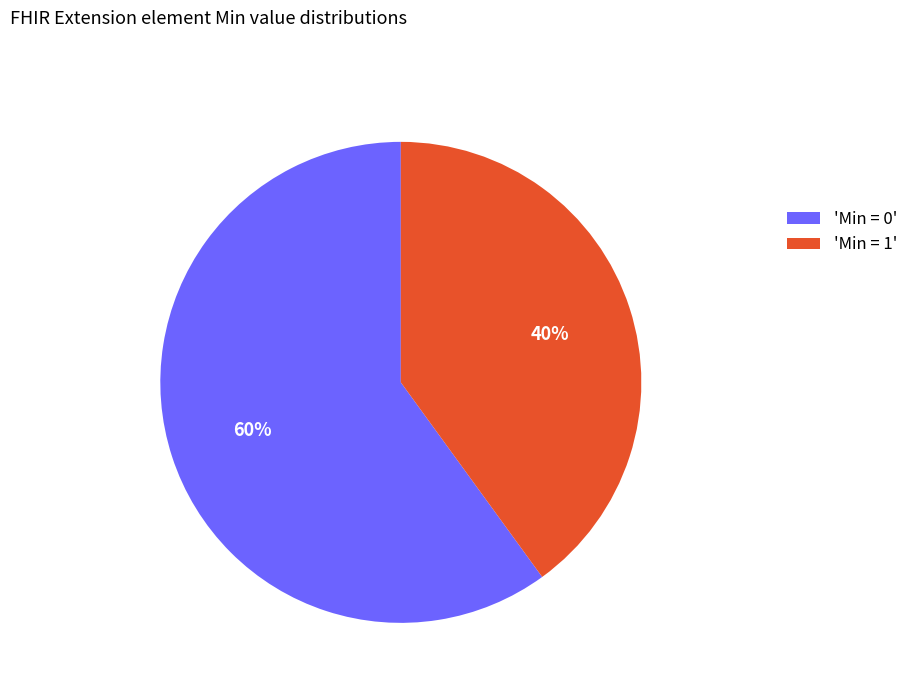

How many slices are in this pie chart?

2